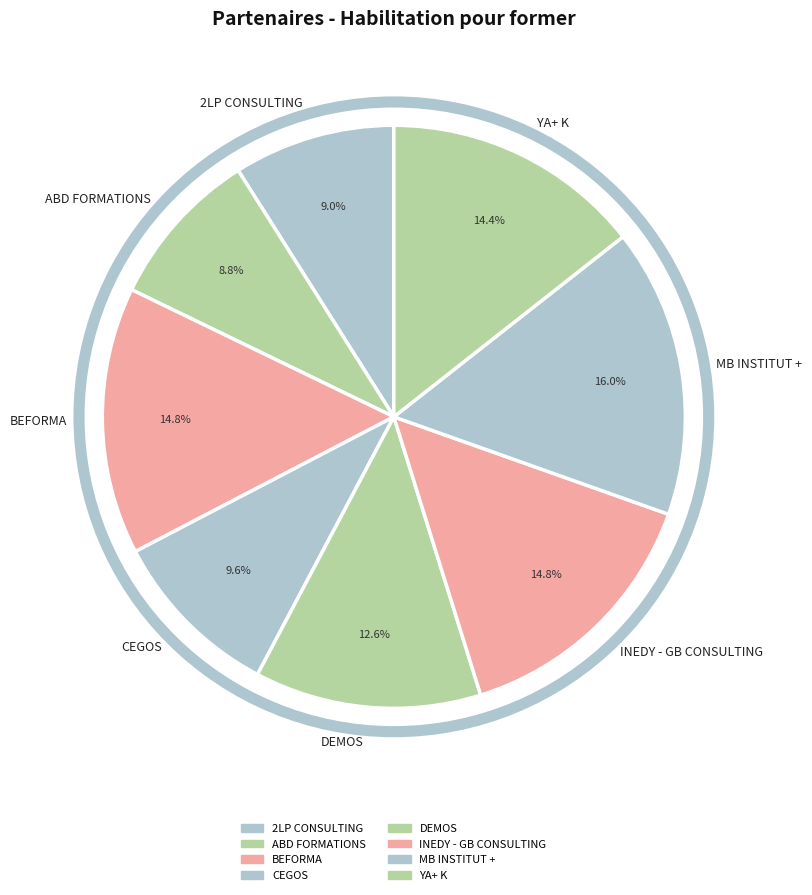

Count the number of slices in the pie.

8